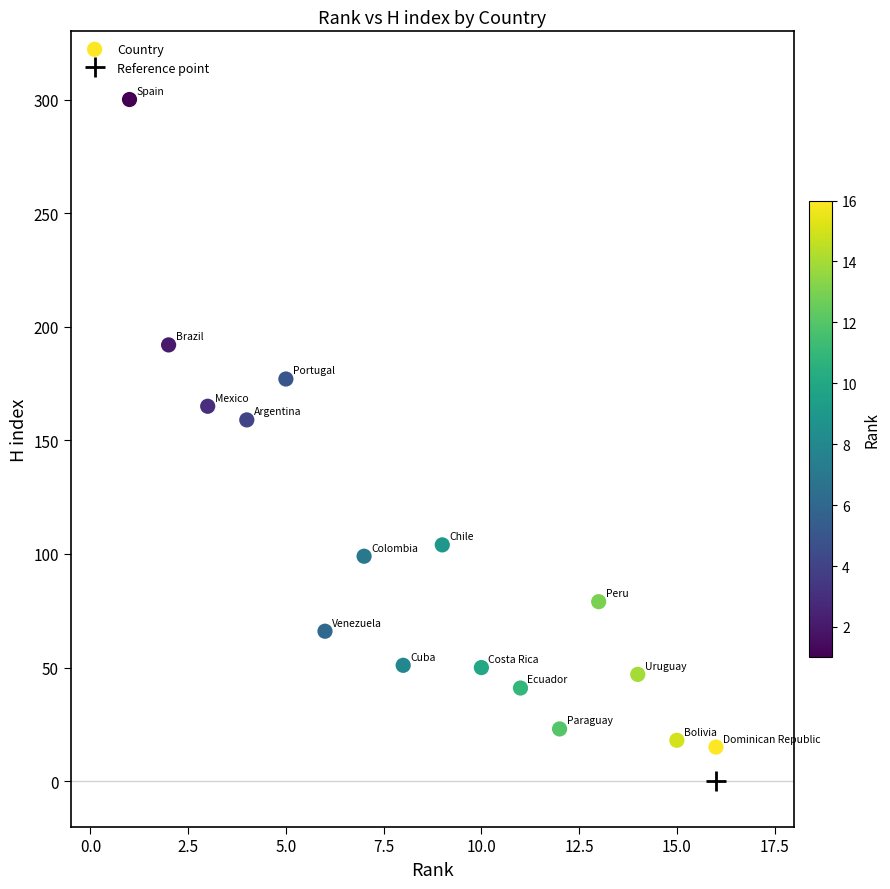

What is the range of Y values (max minus min)?

285